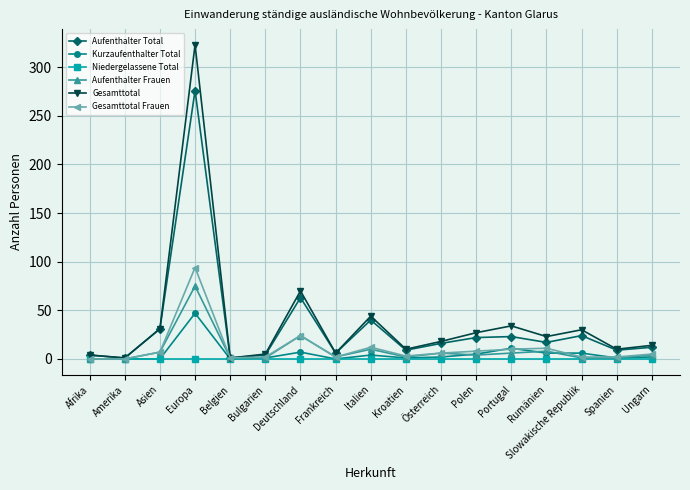

Where does the Aufenthalter Total series first go above 16?

Asien